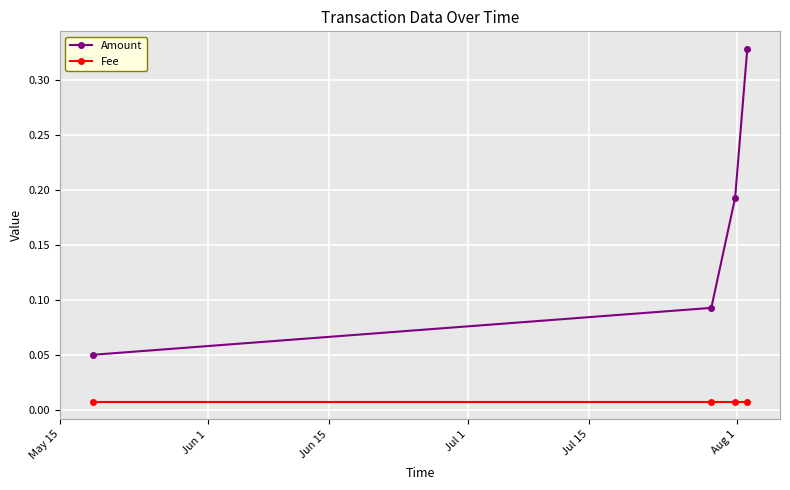

Rank the series by their average value, from lowest to highest.

Fee, Amount